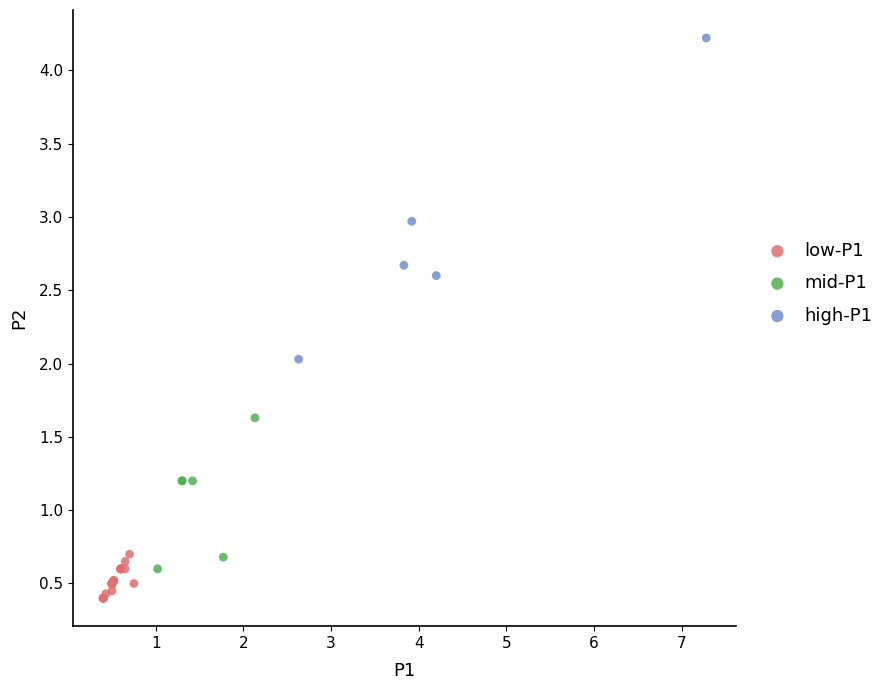

What are all the series names shown in the legend?

low-P1, mid-P1, high-P1